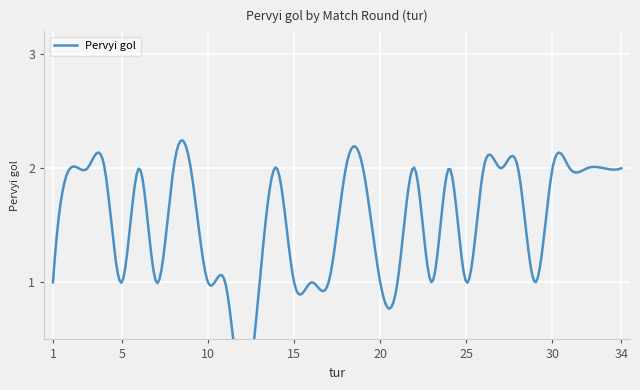

At which category does the data reach its first local peak?

6